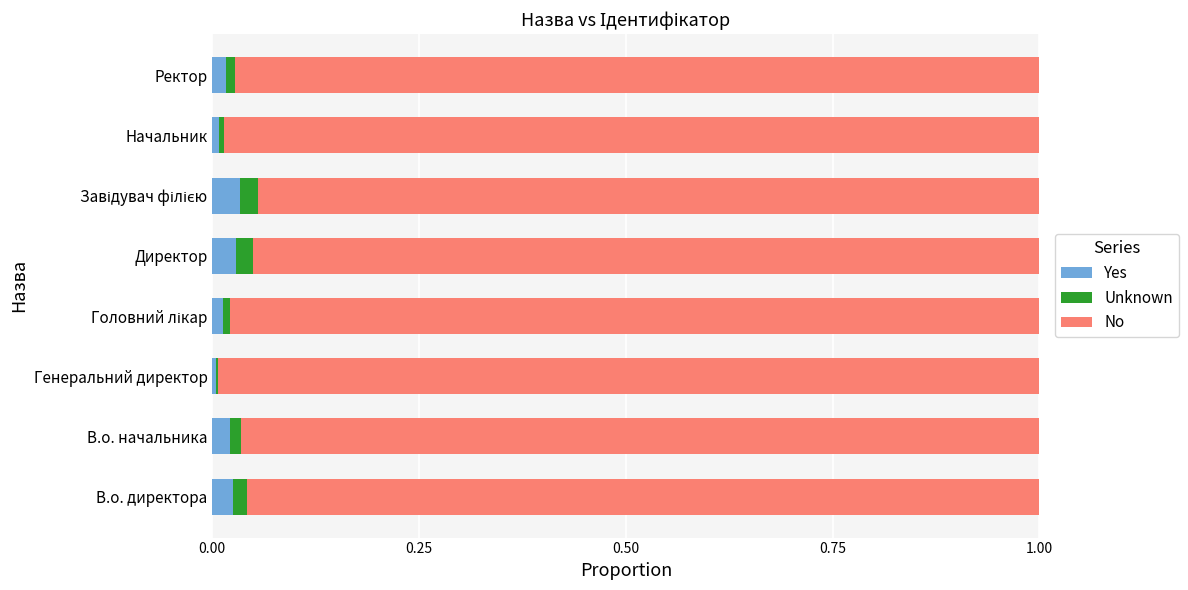

Is it true that Yes equals 0.0 at В.о. начальника?

True